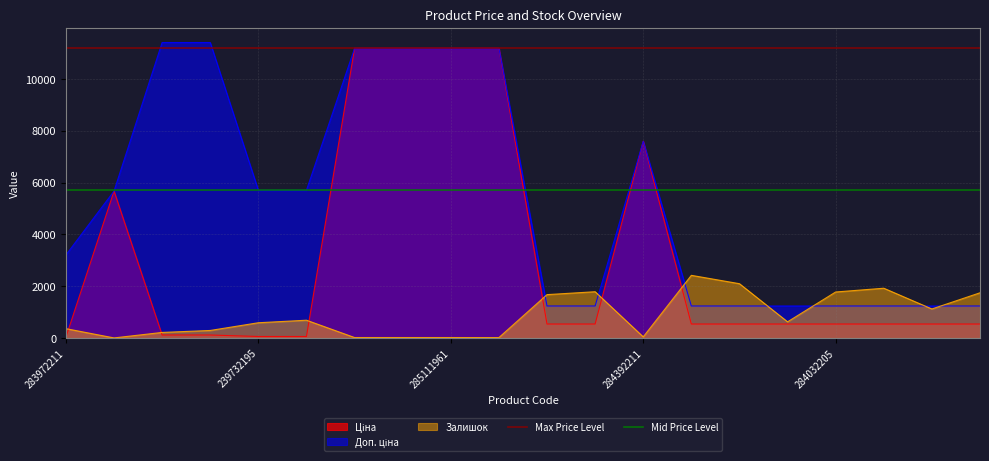

Does the chart display data point markers on the line(s)?

No